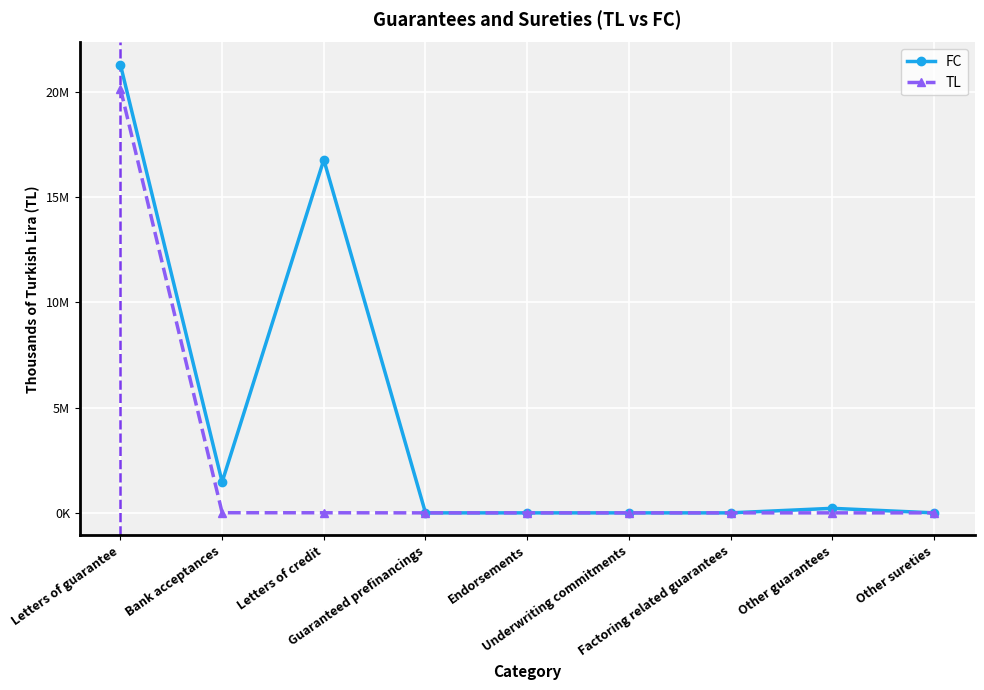

Does the chart have visible grid lines?

Yes